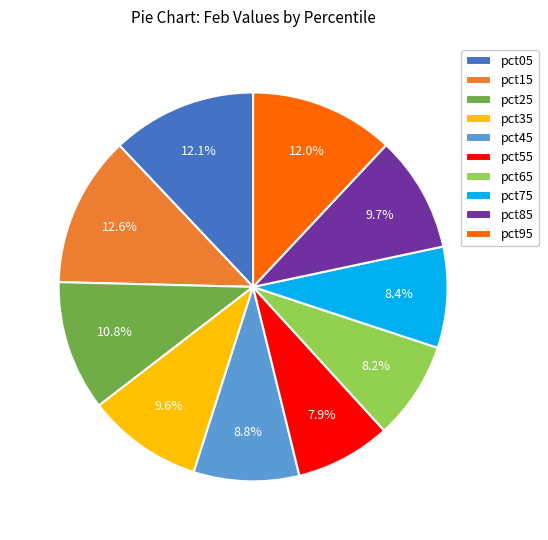

True or false: pct05 accounts for 12% of the total.

True